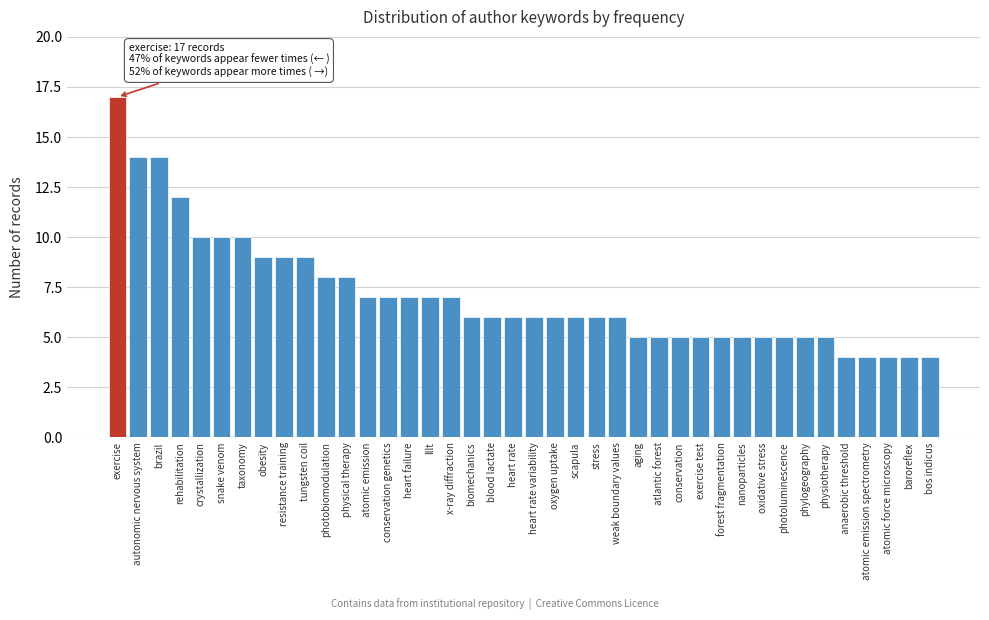

What is the difference between the maximum and minimum values?

13